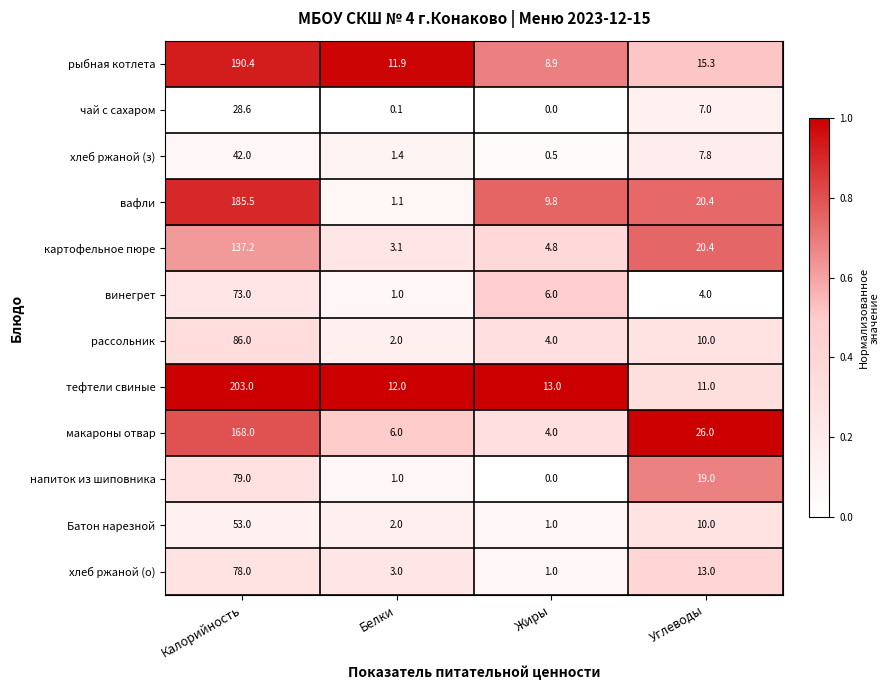

What is the maximum value shown in the chart?

203.0